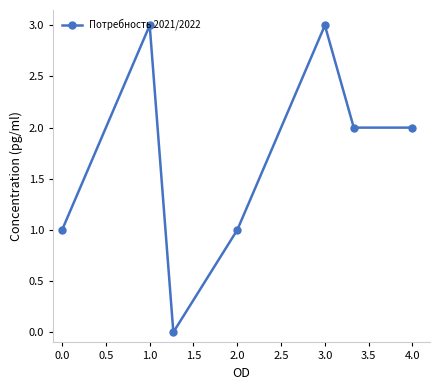

What is the value of the 6th point from the left?

2